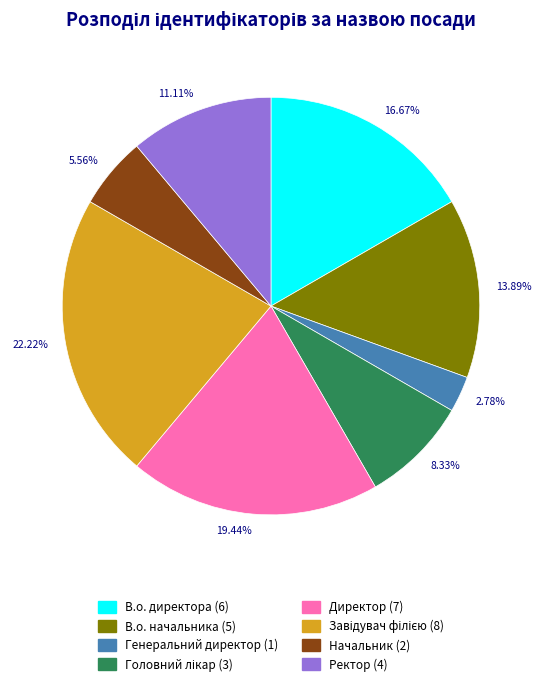

To the nearest percent, what is the average slice percentage?

12%